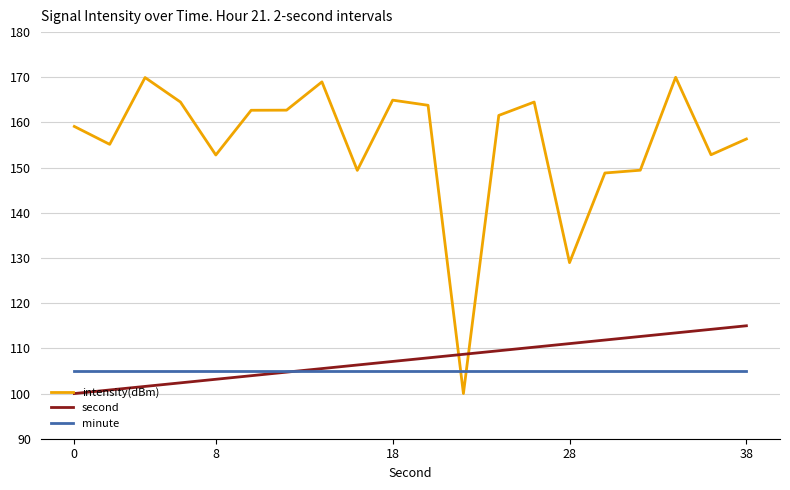

True or false: second and intensity(dBm) intersect in this chart.

True